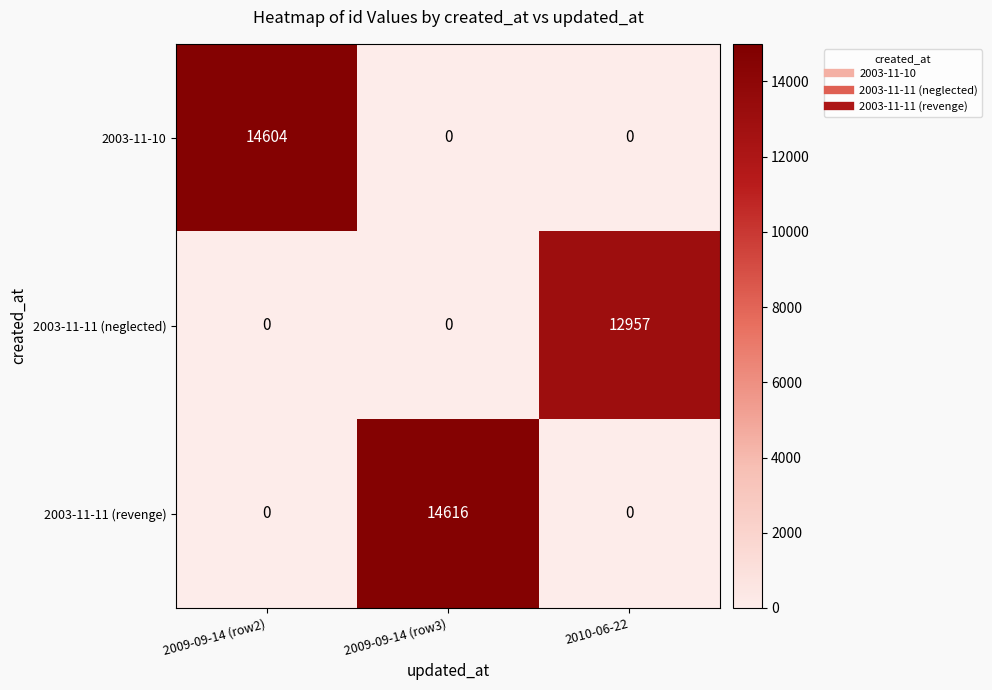

What is the maximum value shown in the chart?

14616